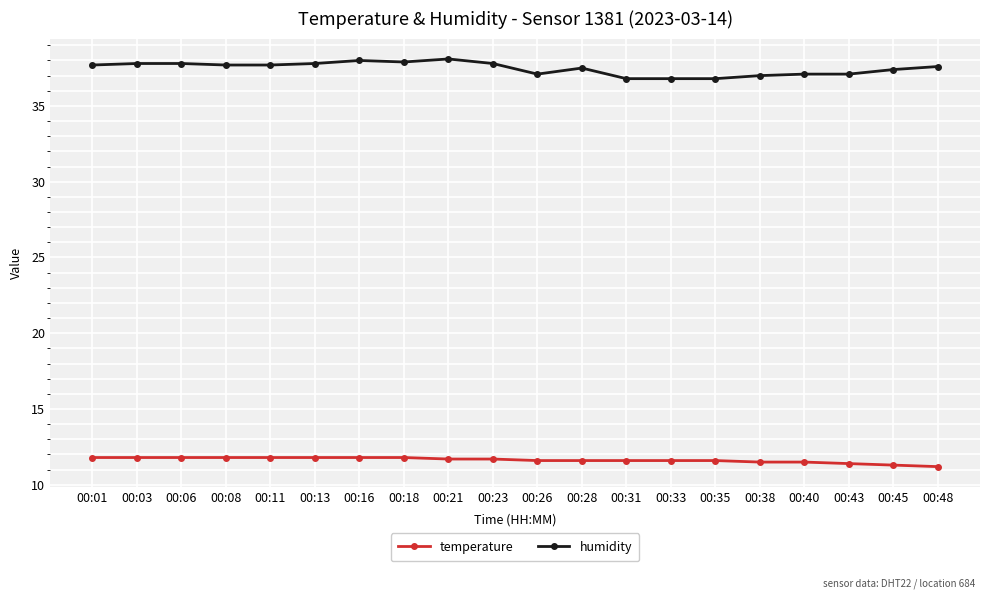

Rank the series at 00:26 from highest to lowest value.

humidity, temperature